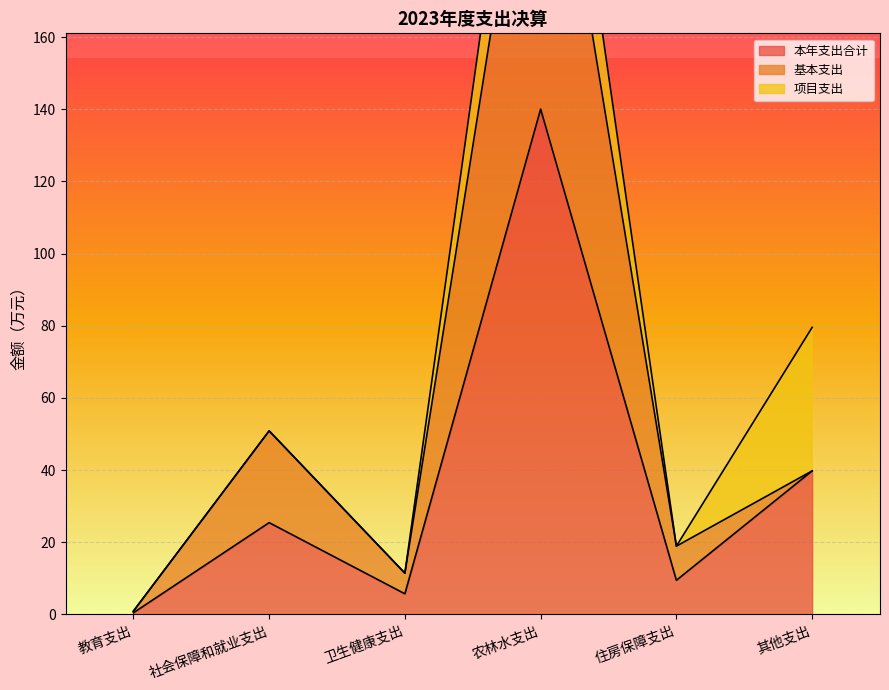

Where is 本年支出合计 nearest to the value 70?

其他支出